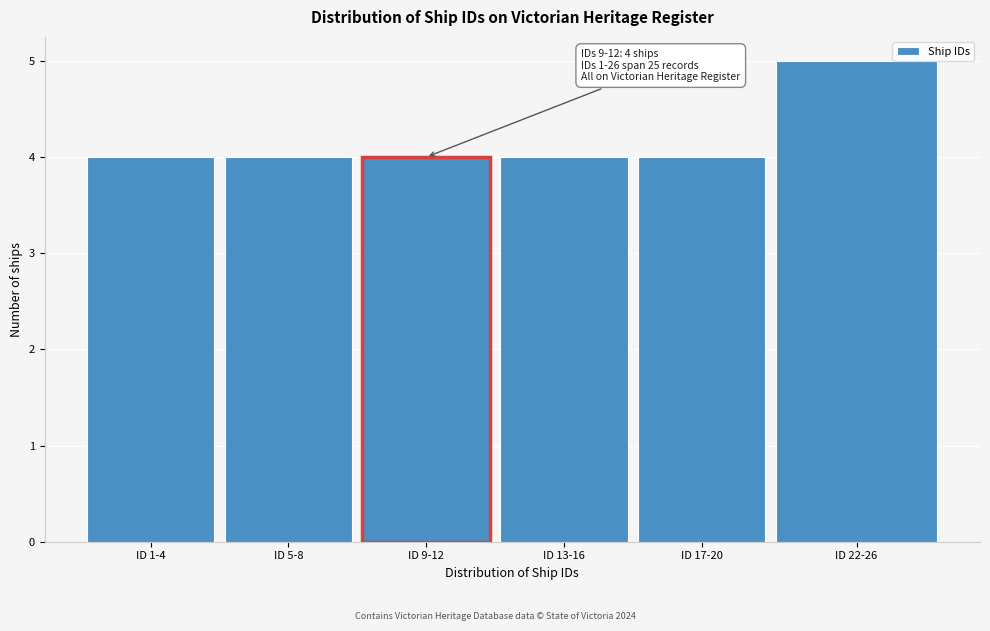

Reading right to left, extract all data points from this chart.

ID 22-26=5	ID 17-20=4	ID 13-16=4	ID 9-12=4	ID 5-8=4	ID 1-4=4